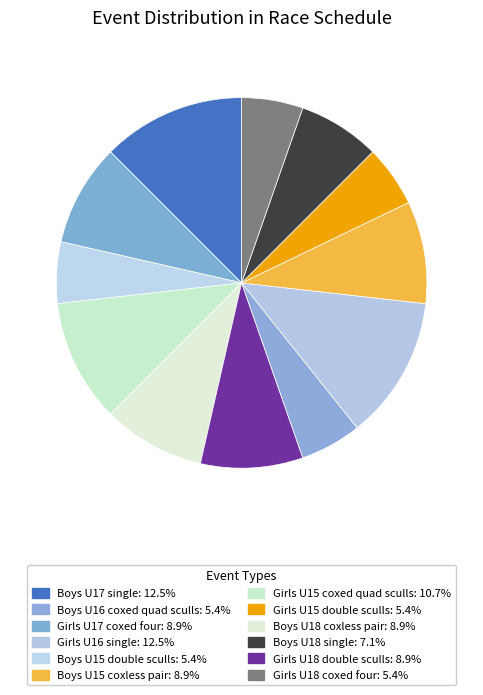

How many slices are in this pie chart?

12